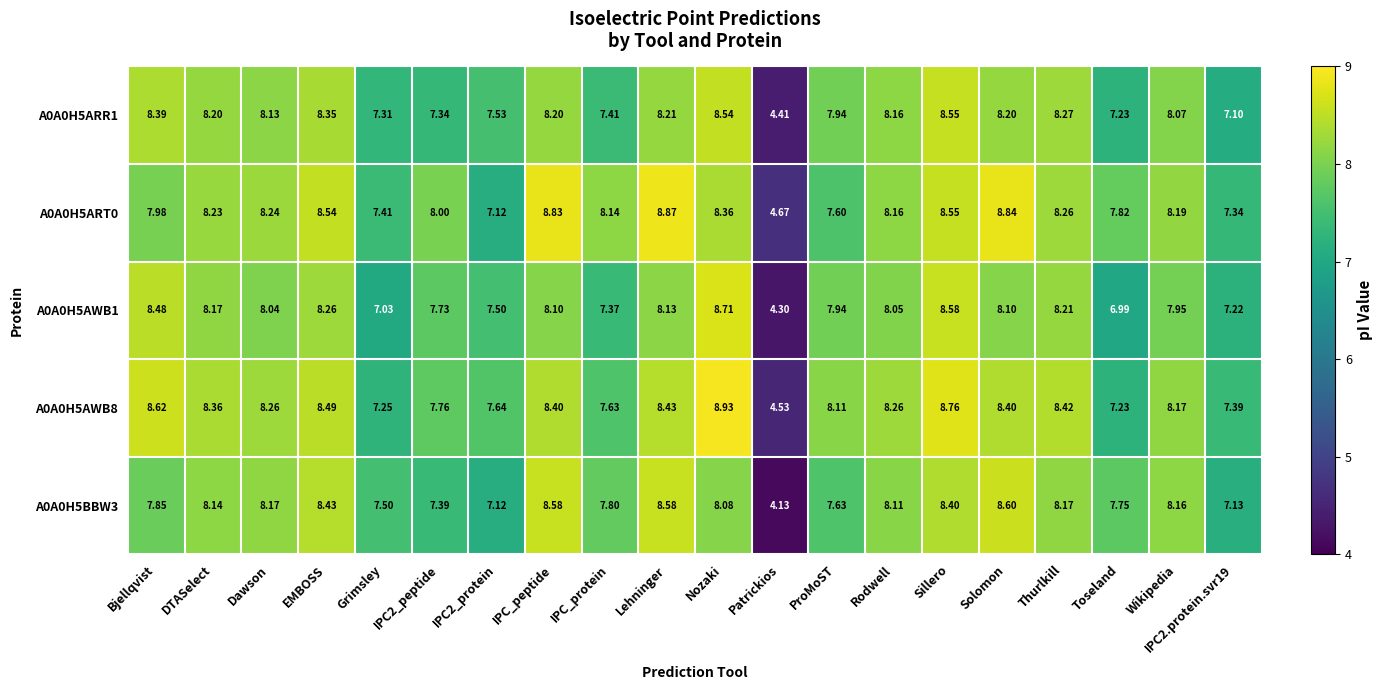

Which category has the lowest value in the A0A0H5ART0 series?

Patrickios